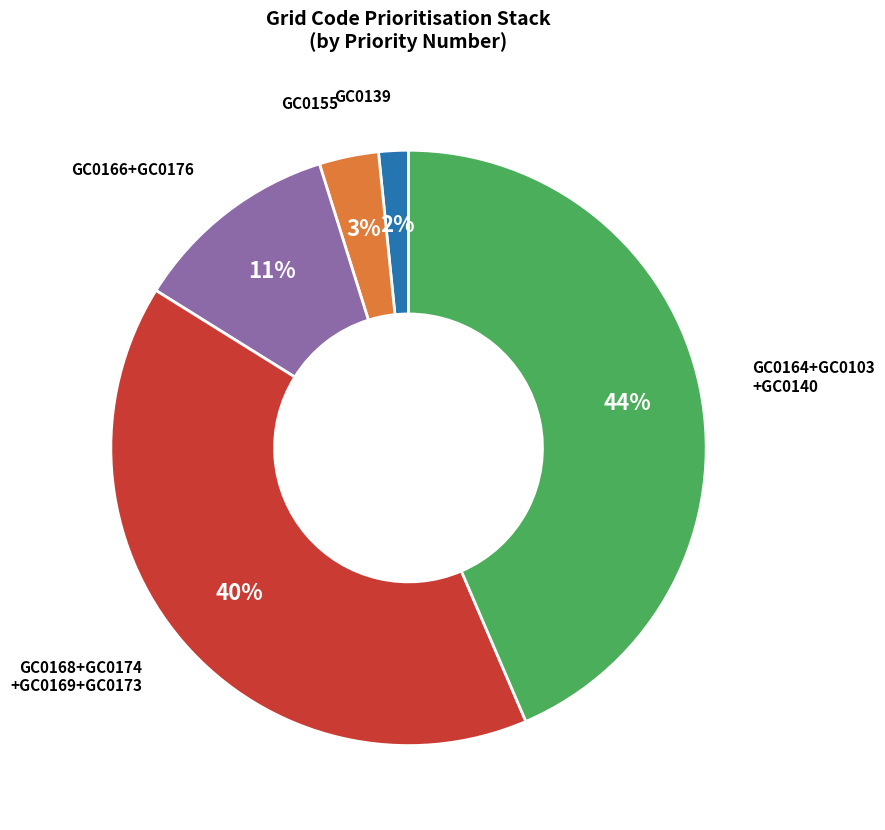

How many slices are in this pie chart?

5